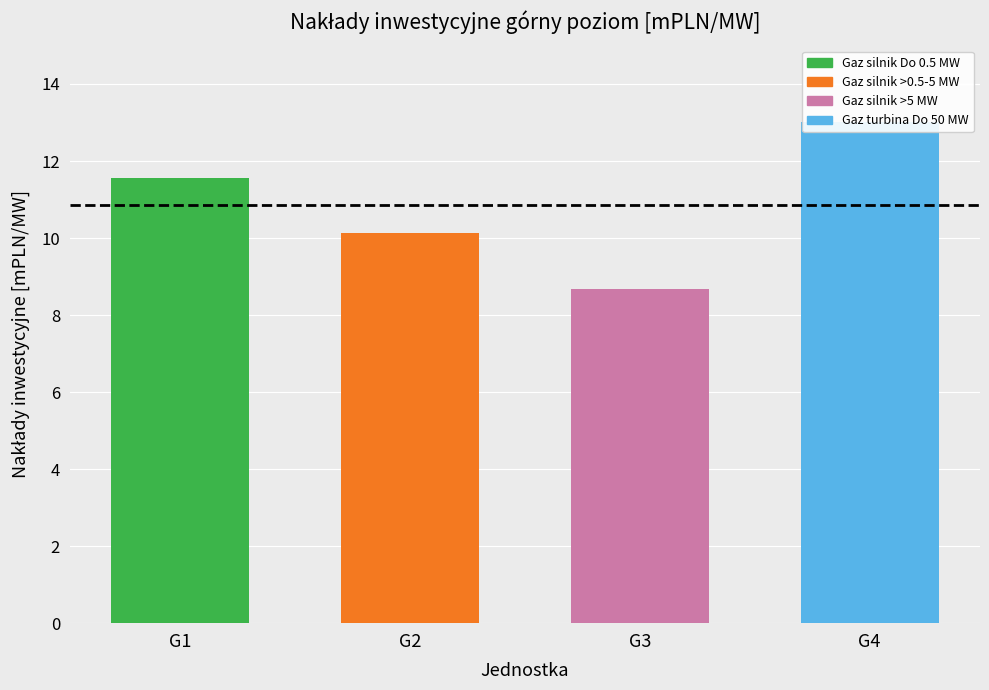

List the labels in order of value, largest first.

Gaz turbina Do 50 MW, Gaz silnik Do 0.5 MW, Gaz silnik >0.5-5 MW, Gaz silnik >5 MW